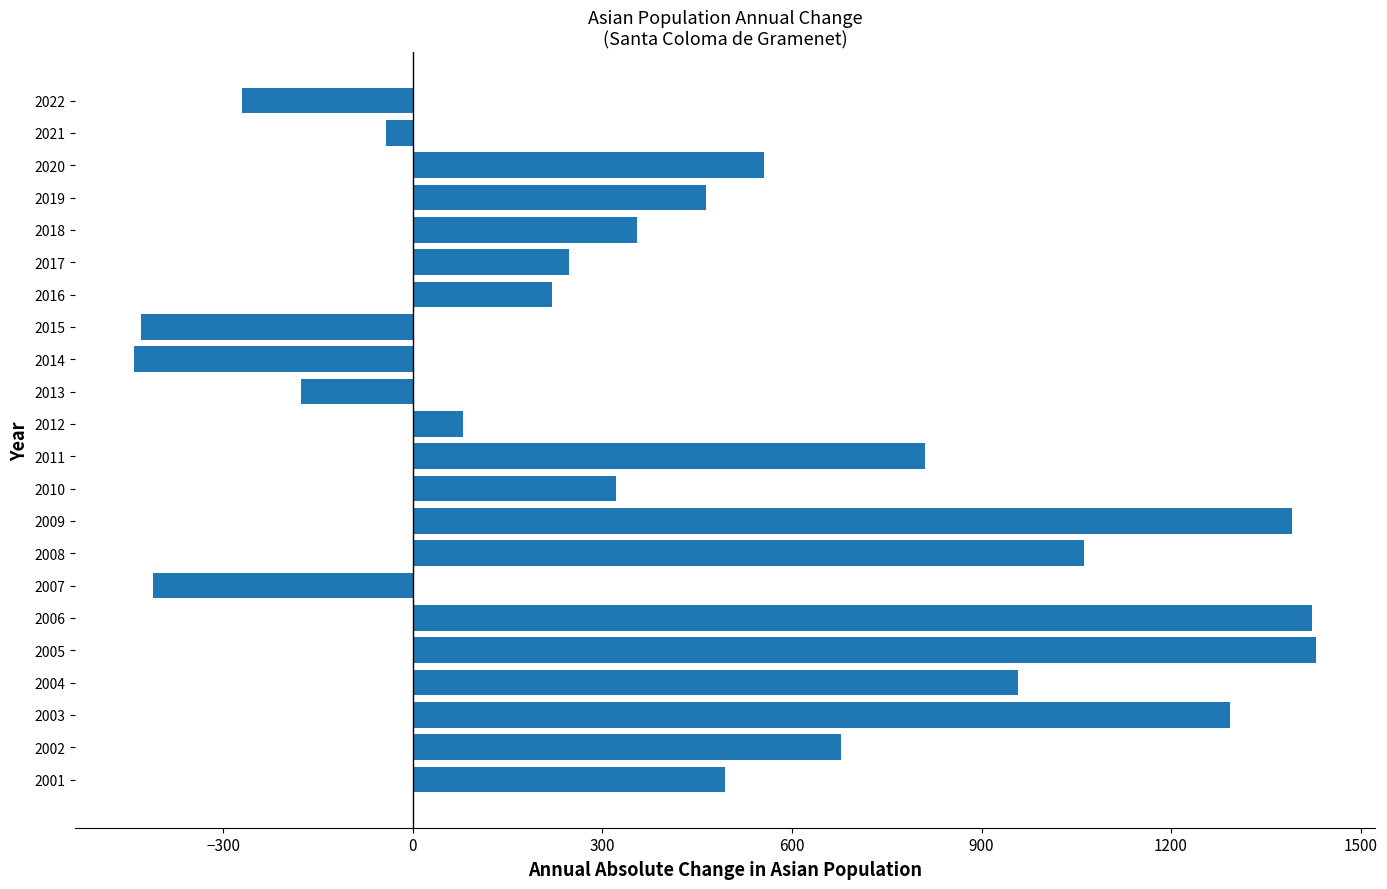

What is the value of the 5th bar from the top?

355